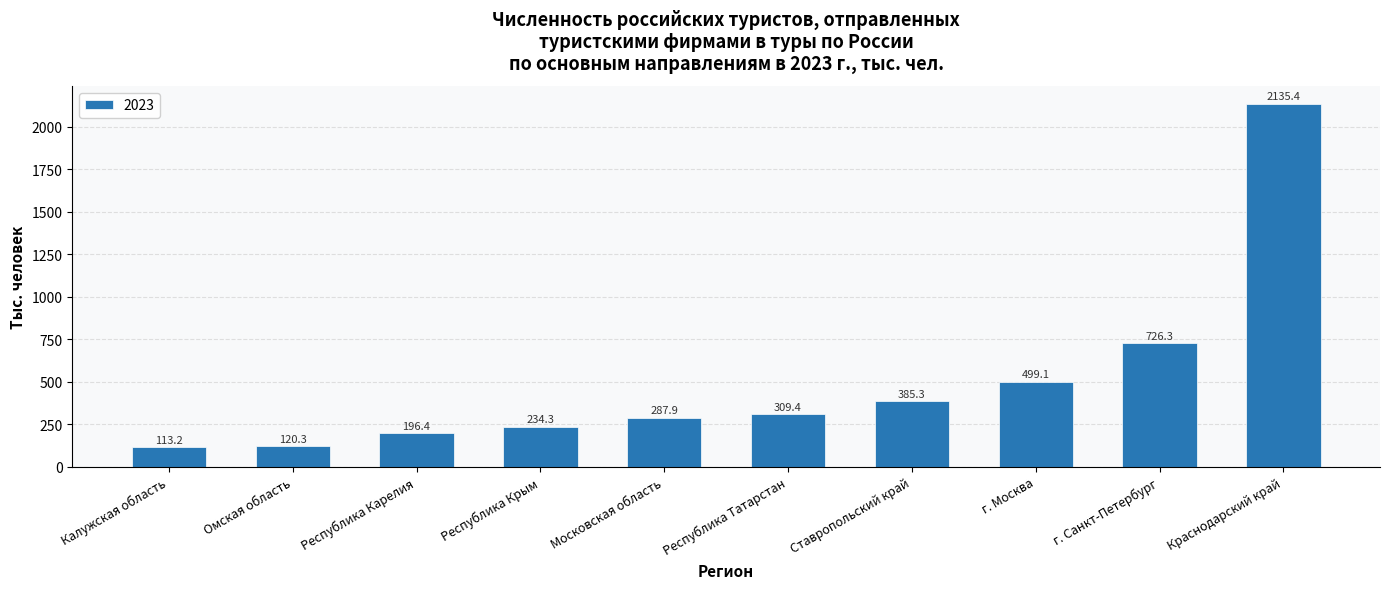

How many bars are there in total?

10